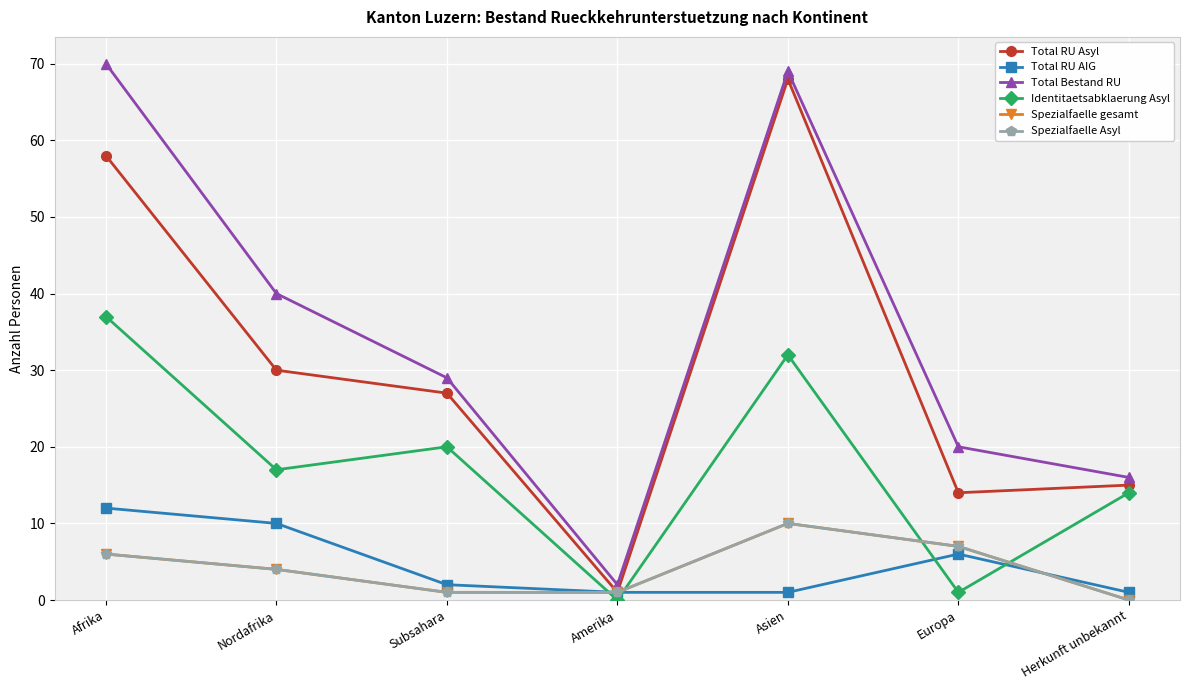

Is this an area chart (filled region under the line)?

No